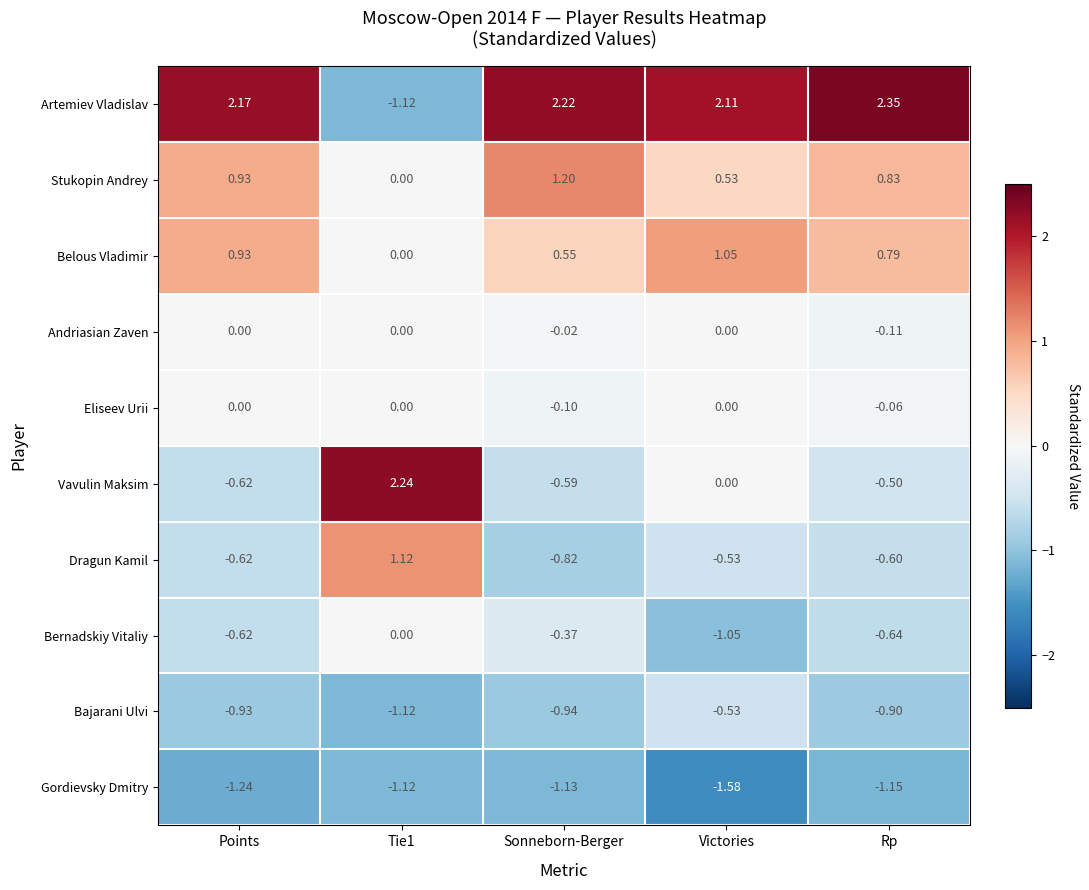

Rank the series at Sonneborn-Berger from highest to lowest value.

Artemiev Vladislav, Stukopin Andrey, Belous Vladimir, Andriasian Zaven, Eliseev Urii, Bernadskiy Vitaliy, Vavulin Maksim, Dragun Kamil, Bajarani Ulvi, Gordievsky Dmitry